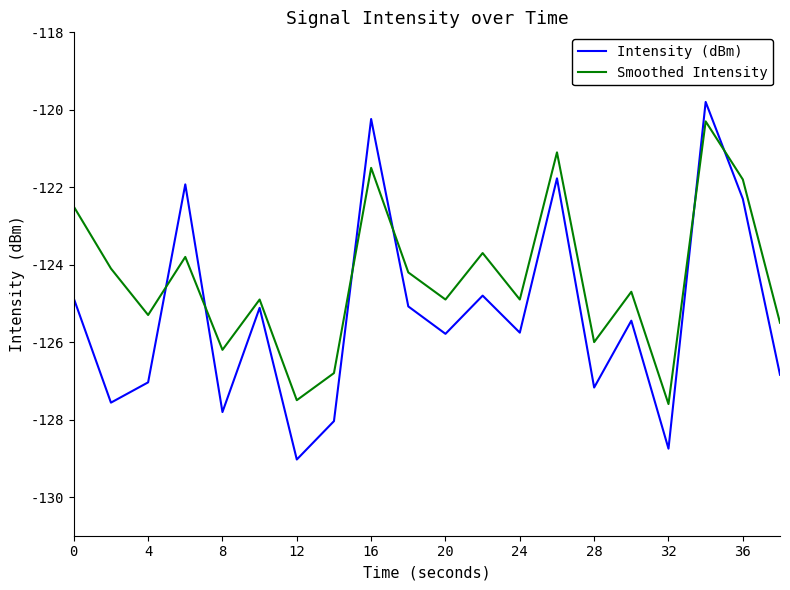

What is the difference between the maximum and minimum values in the Intensity (dBm) series?

9.2